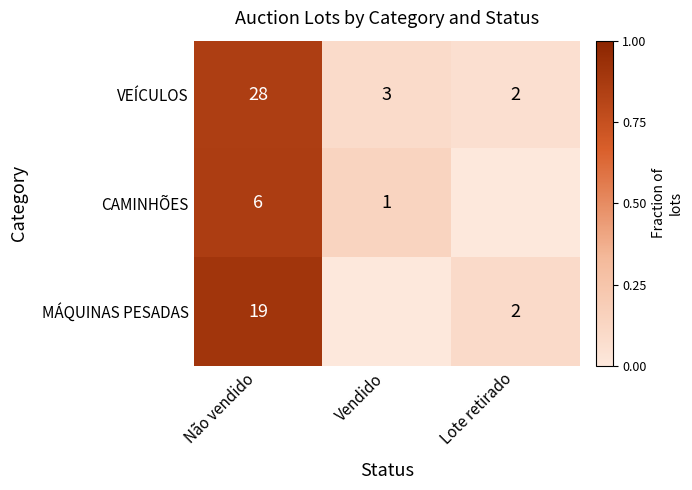

At which category is the sum across all series the highest?

Não vendido